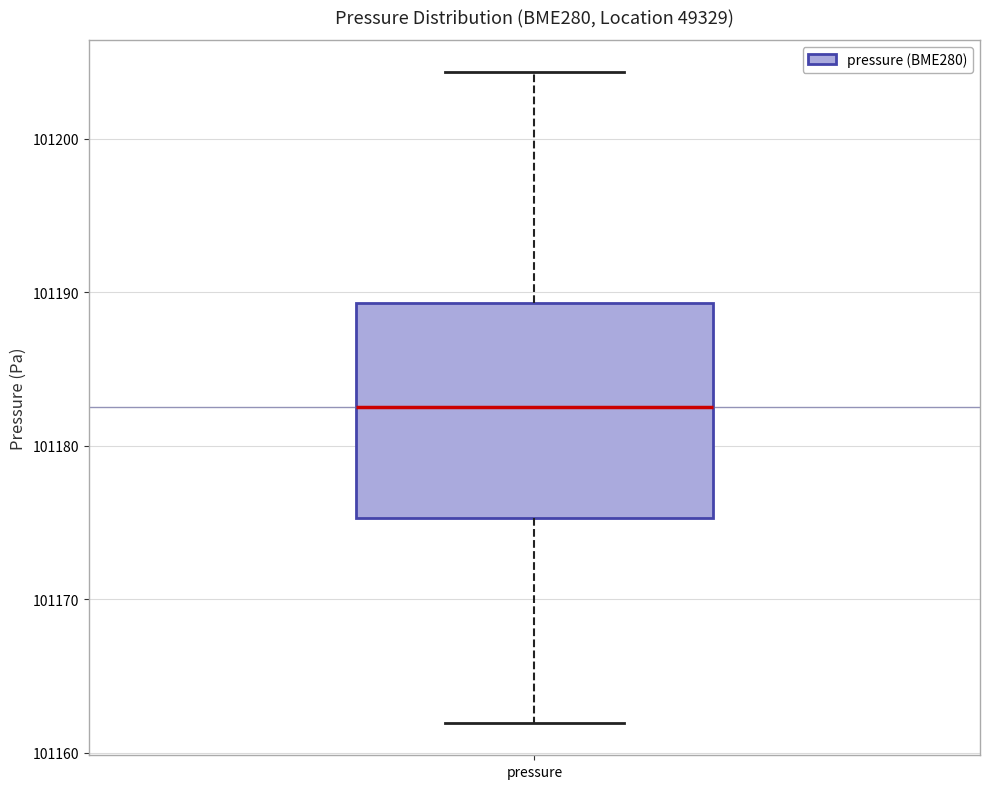

Transcribe this box plot: give where the median line is, the range the box spans, and where the two whiskers end, as read against the y-axis. The values are not printed on the chart, so give them approximately, as read against the axis.

median 101183, box 101175 to 101189, whiskers 101162 to 101204